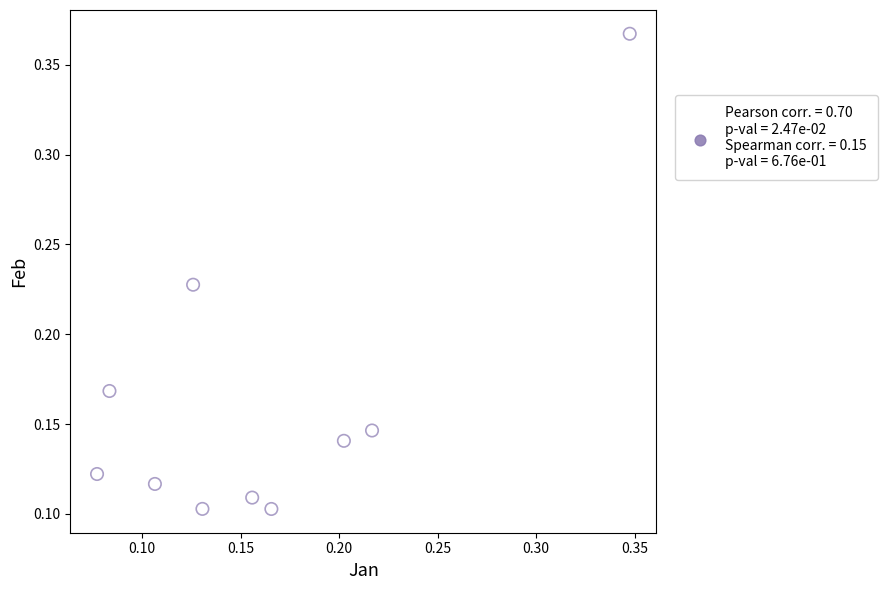

What is the range of Y values (max minus min)?

0.3